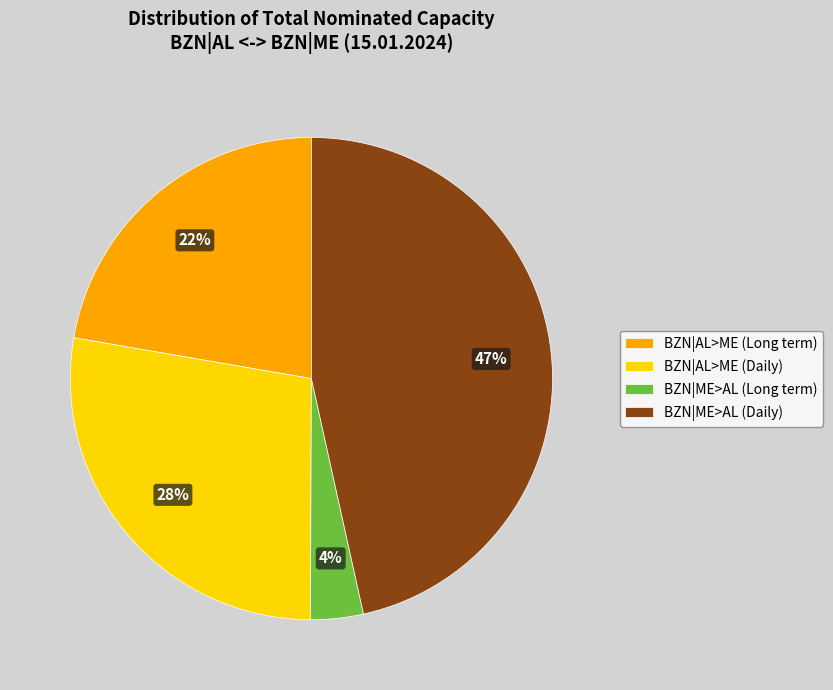

Is it true that BZN|AL>ME (Long term) is 8% of the pie?

False